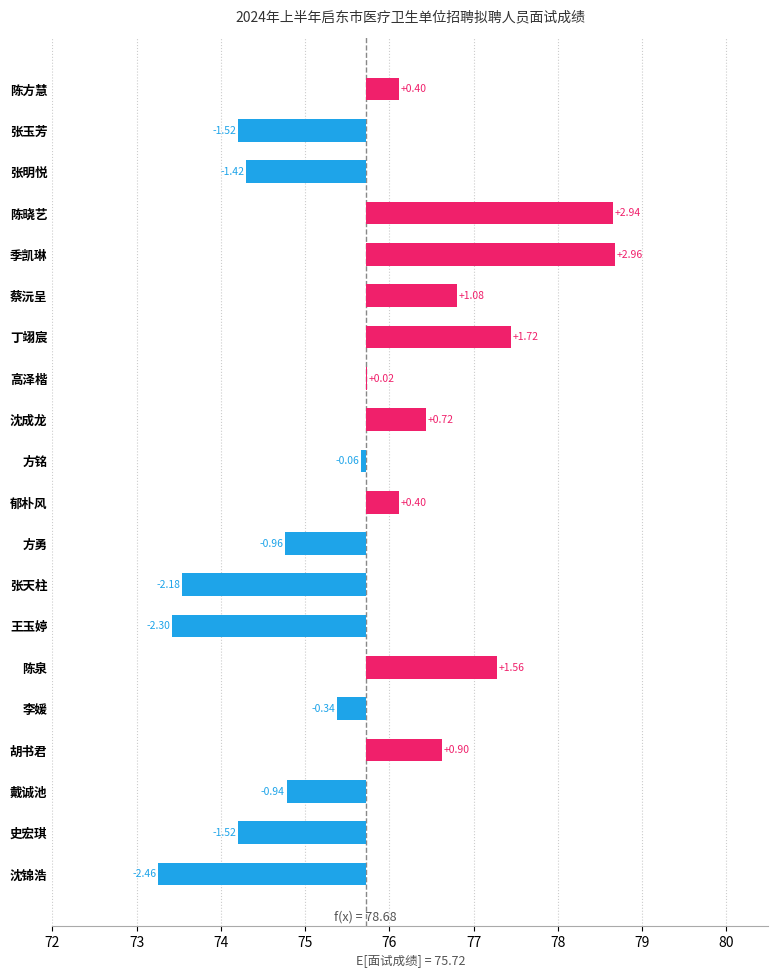

What position from the left is 张明悦?

3